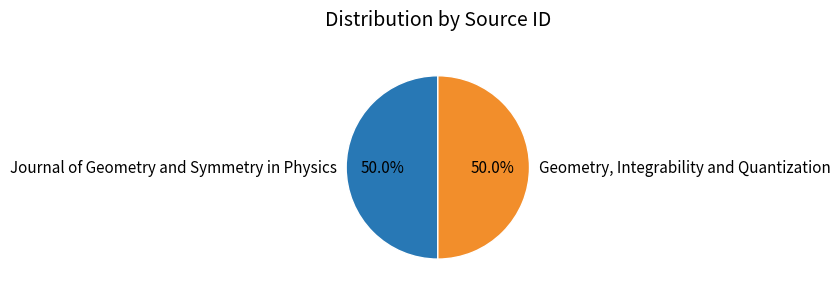

What percentage do Geometry, Integrability and Quantization and Journal of Geometry and Symmetry in Physics together represent?

100.0%